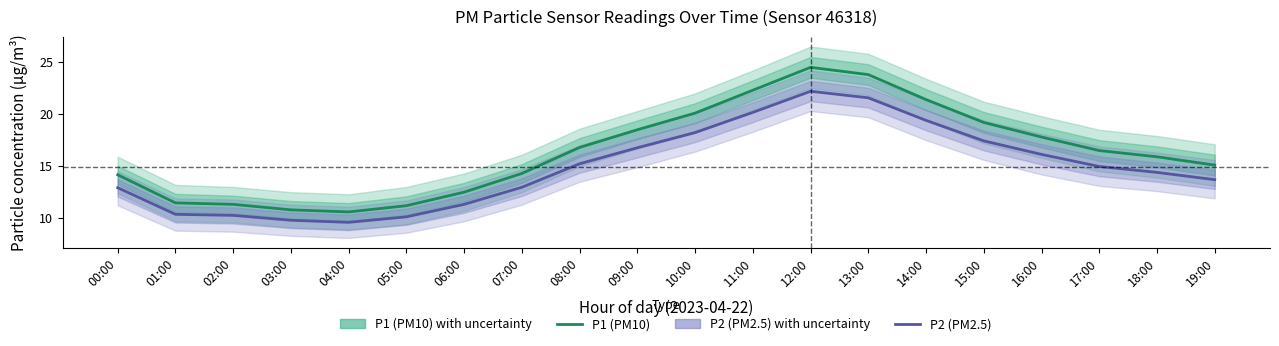

Rank the series by their average value, from lowest to highest.

P2 (PM2.5), P1 (PM10)